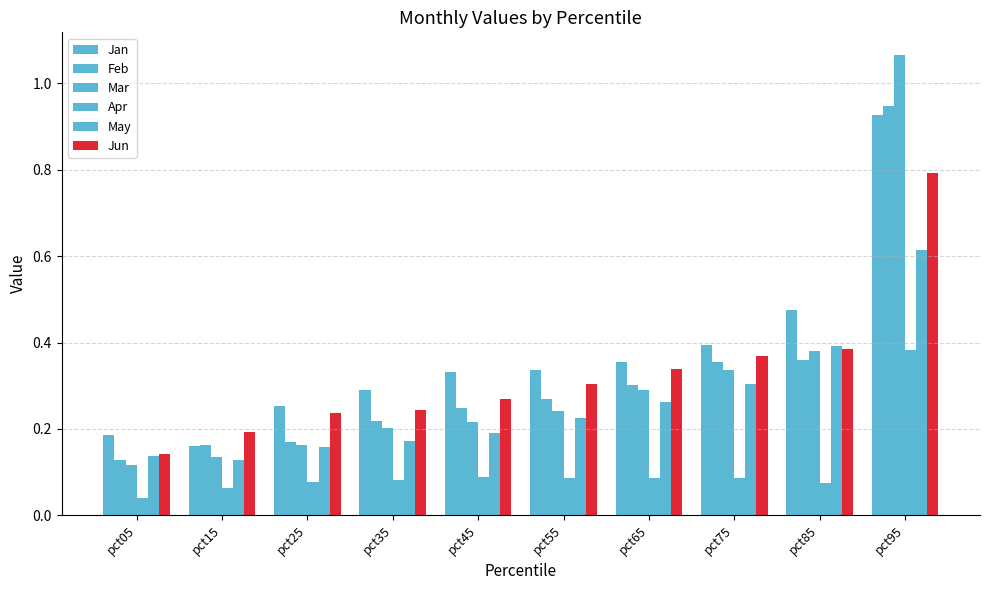

Does the chart contain any negative values?

No